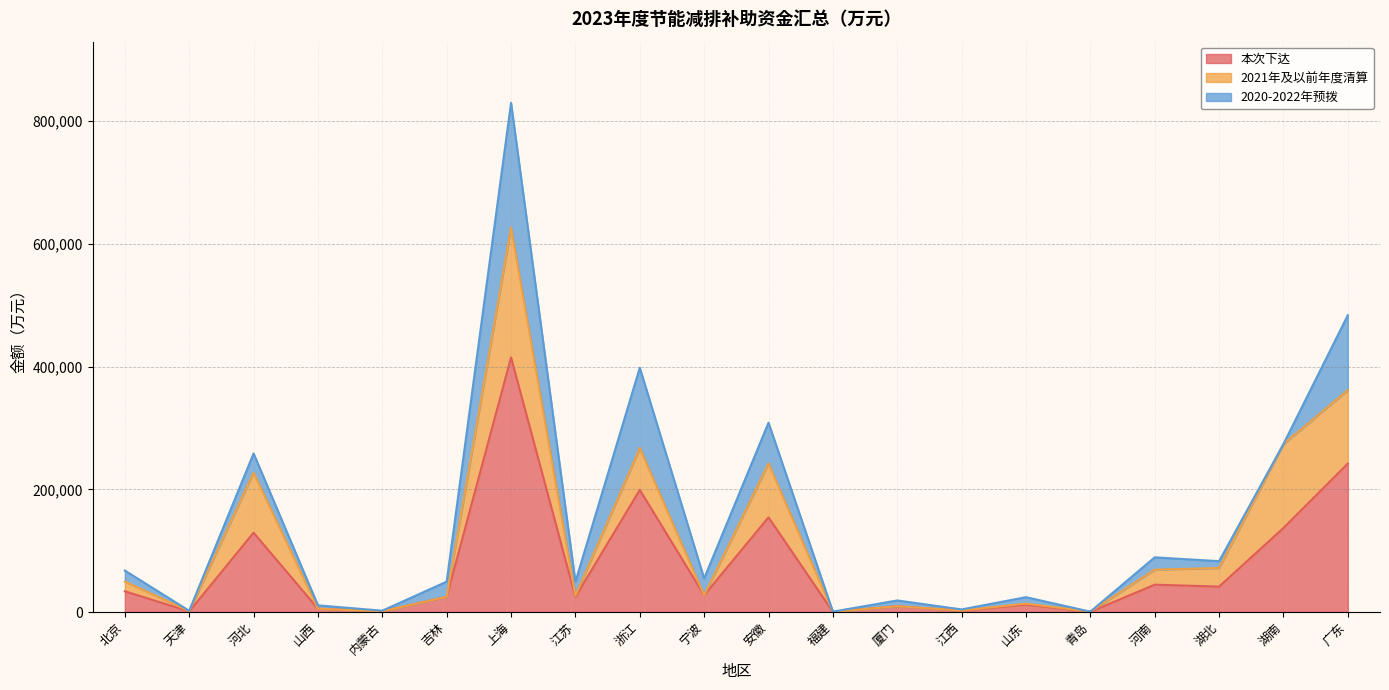

How many lines are shown in the chart?

3